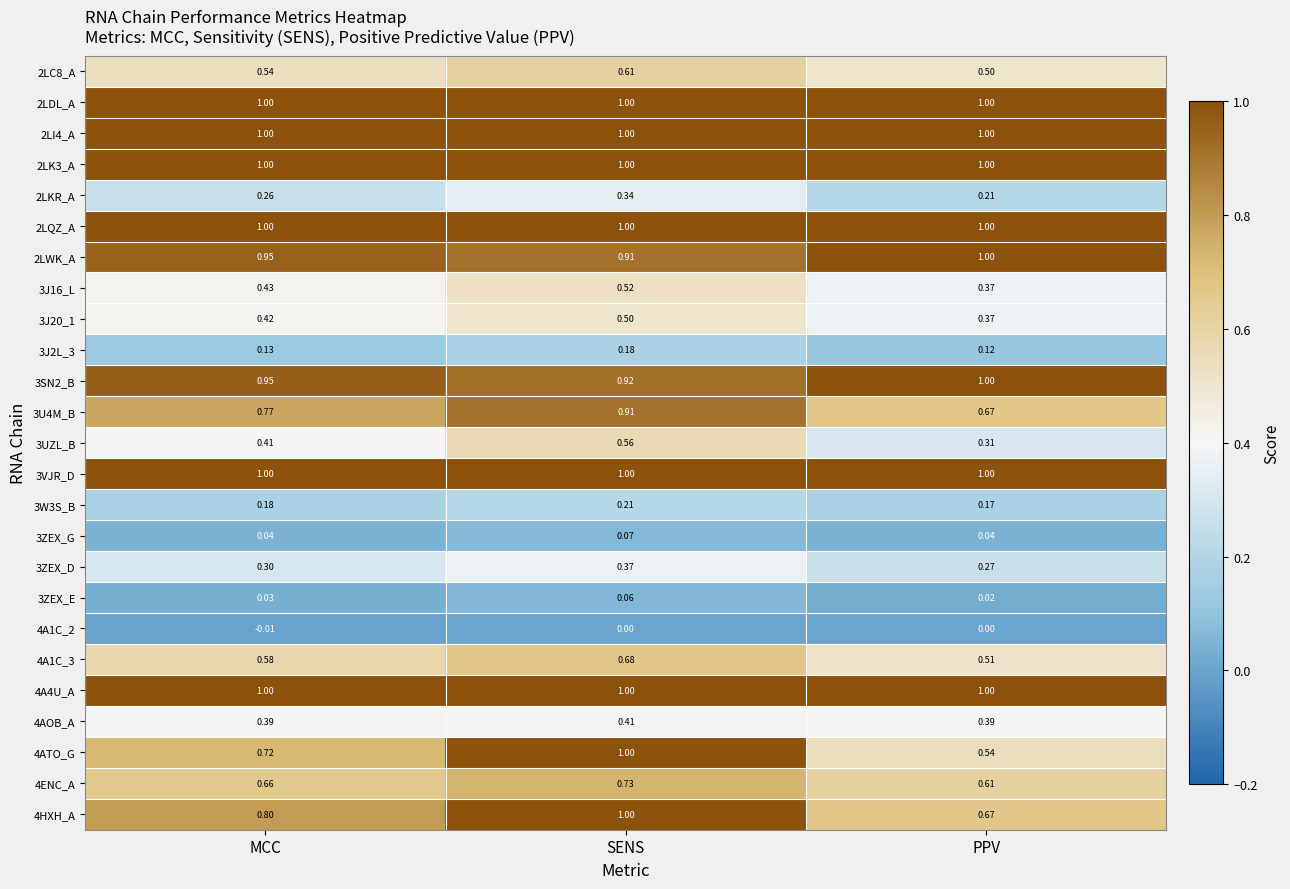

At which category is the sum across all series the highest?

SENS